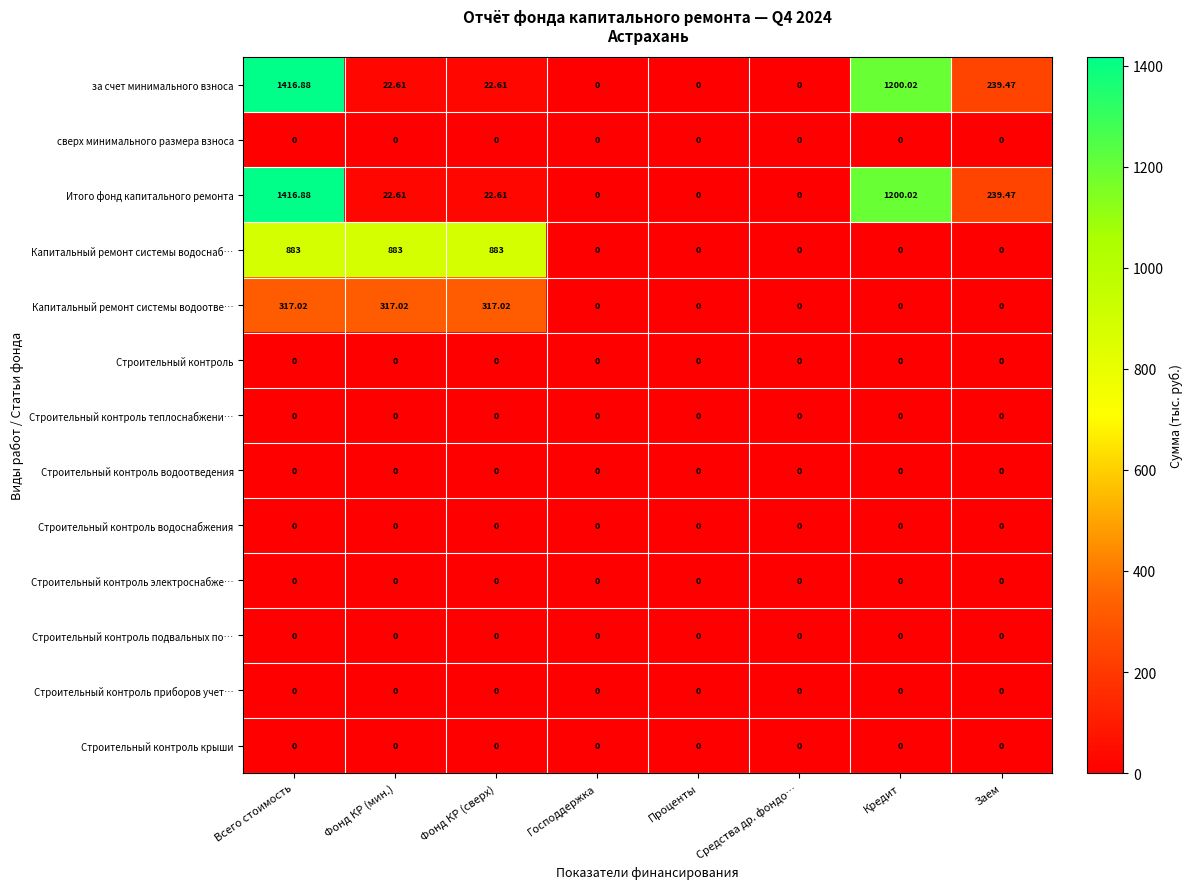

Is the value of Капитальный ремонт системы водоотве… at Кредит greater than the value of Итого фонд капитального ремонта at Фонд КР (мин.)?

No